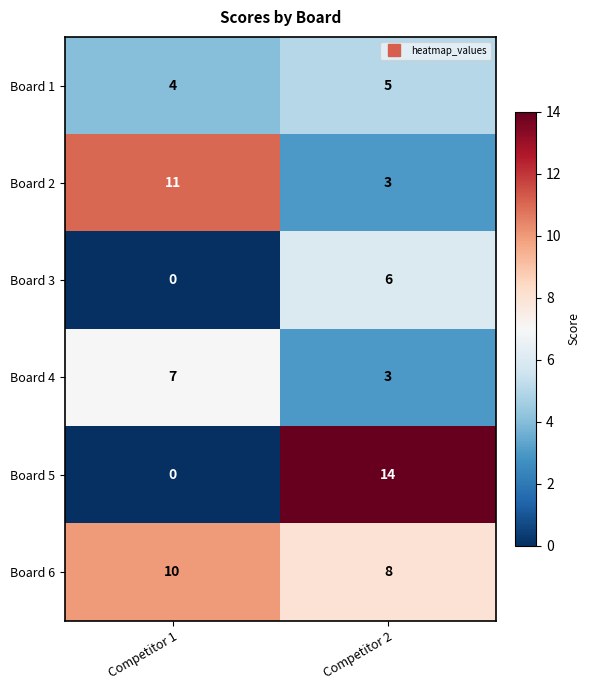

Which label corresponds to the largest value in the chart?

Competitor 2